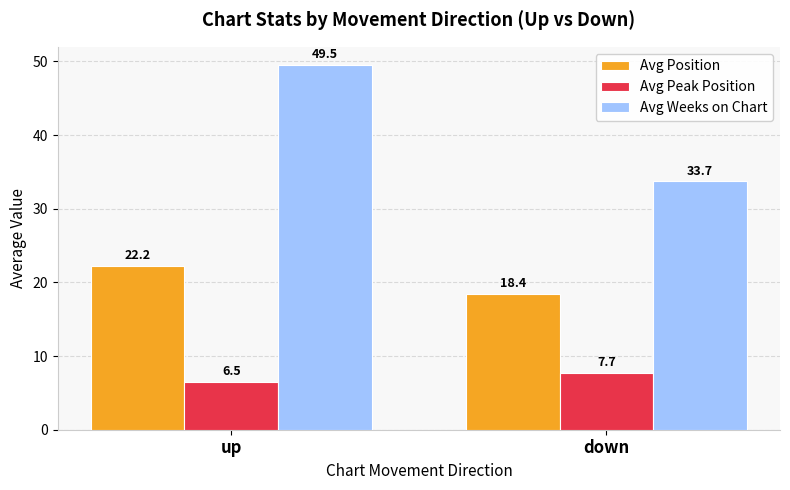

Rank the series by their average value, from lowest to highest.

Avg Peak Position, Avg Position, Avg Weeks on Chart